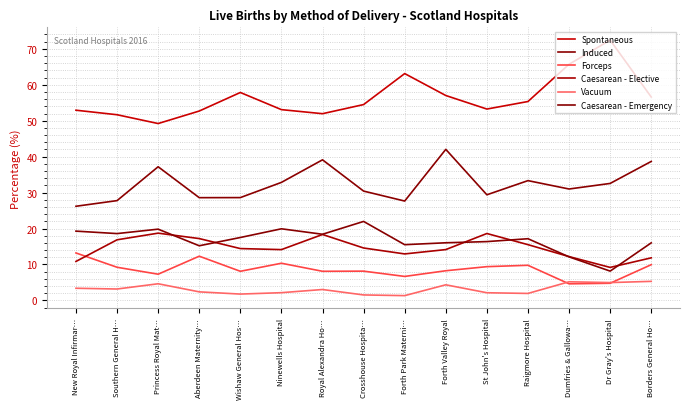

At which category is the sum across all series the highest?

Forth Valley Royal